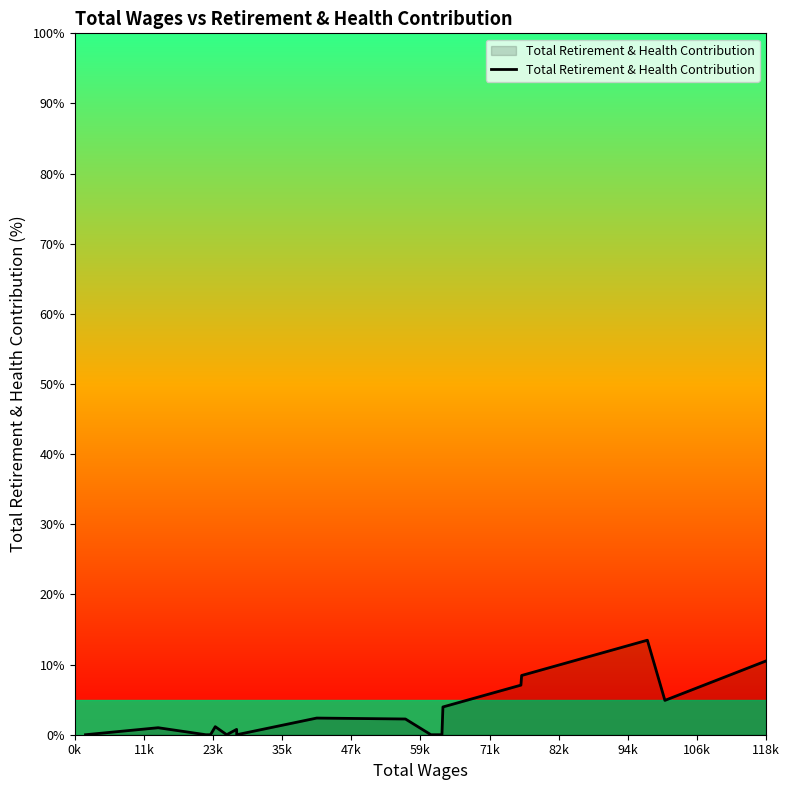

What is the difference between the maximum and minimum values?

13.5